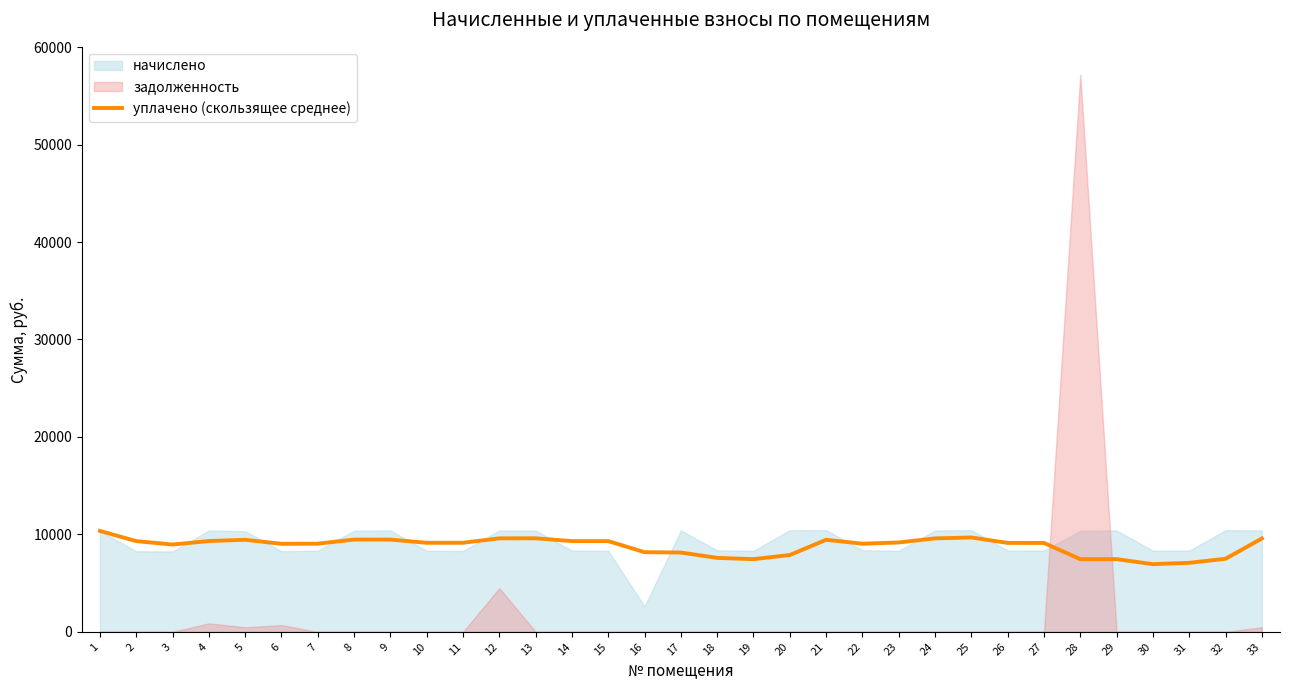

Reading left to right, extract all data points from this chart.

1=10352.6	2=9308.2	3=8954.9	4=9315.8	5=9444.9	6=9030.2	7=9042.5	8=9466.4	9=9466.4	10=9136.1	11=9139.2	12=9589.6	13=9595.7	14=9308.9	15=9308.9	16=8170.7	17=8135.1	18=7587.2	19=7456.3	20=7880.2	21=9445.4	22=9039.9	23=9169.9	24=9587.7	25=9681.4	26=9124.6	27=9118.4	28=7456.5	29=7456.5	30=6942.0	31=7077.9	32=7495.7	33=9575.4